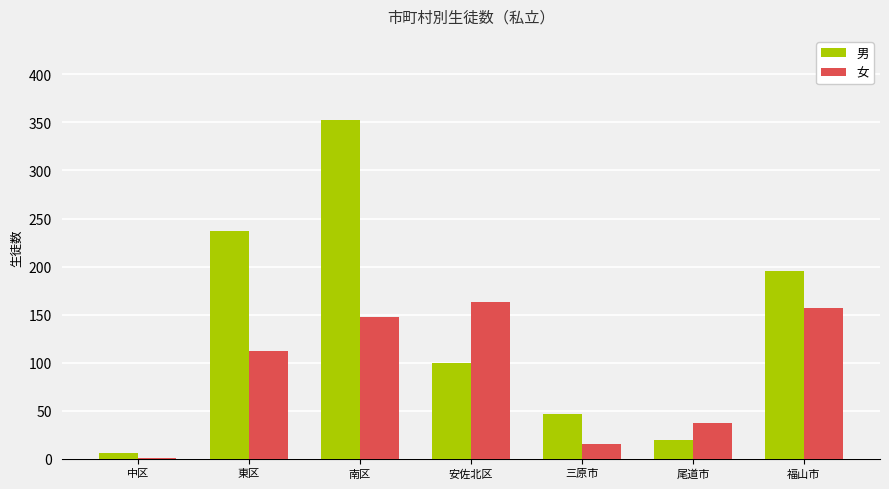

Where is 男 nearest to the value 179?

福山市